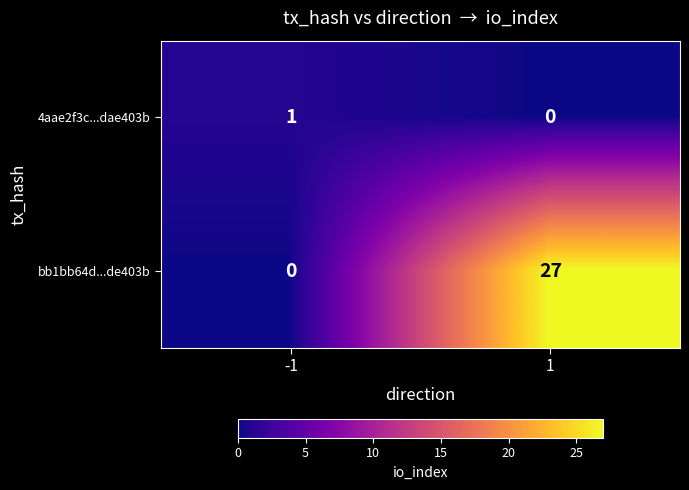

Reading left to right, list all the values displayed in this chart.

4aae2f3c...dae403b: 1	0
bb1bb64d...de403b: 0	27